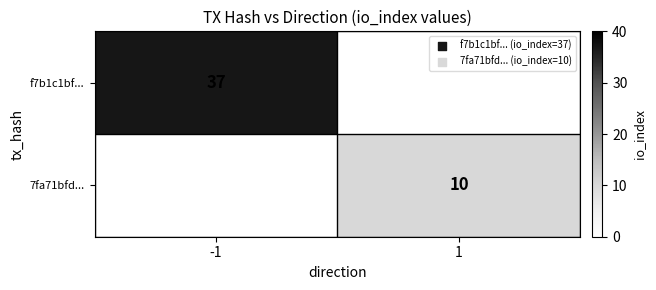

Is the value of 7fa71bfd... at 1 greater than the value of f7b1c1bf... at -1?

No